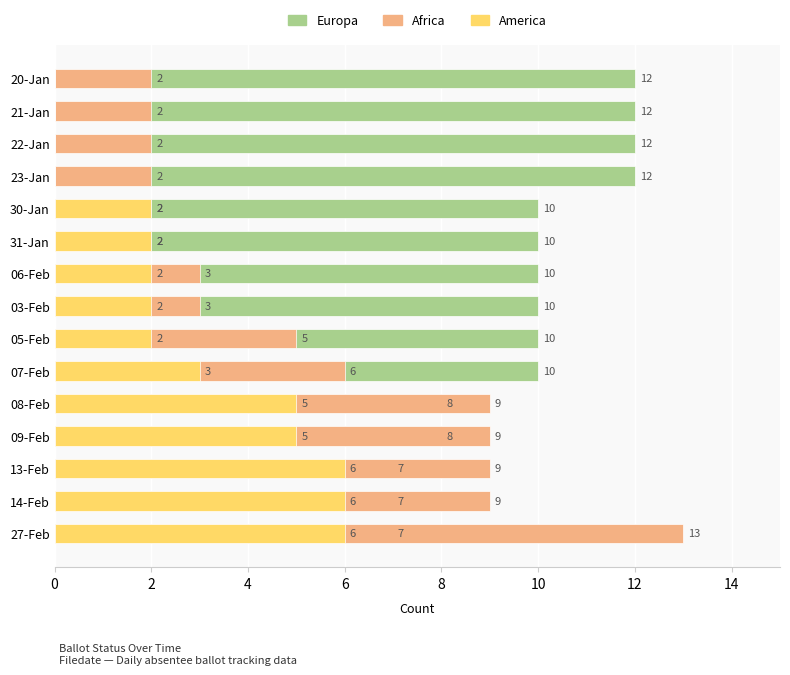

How many categories are shown in the chart?

15